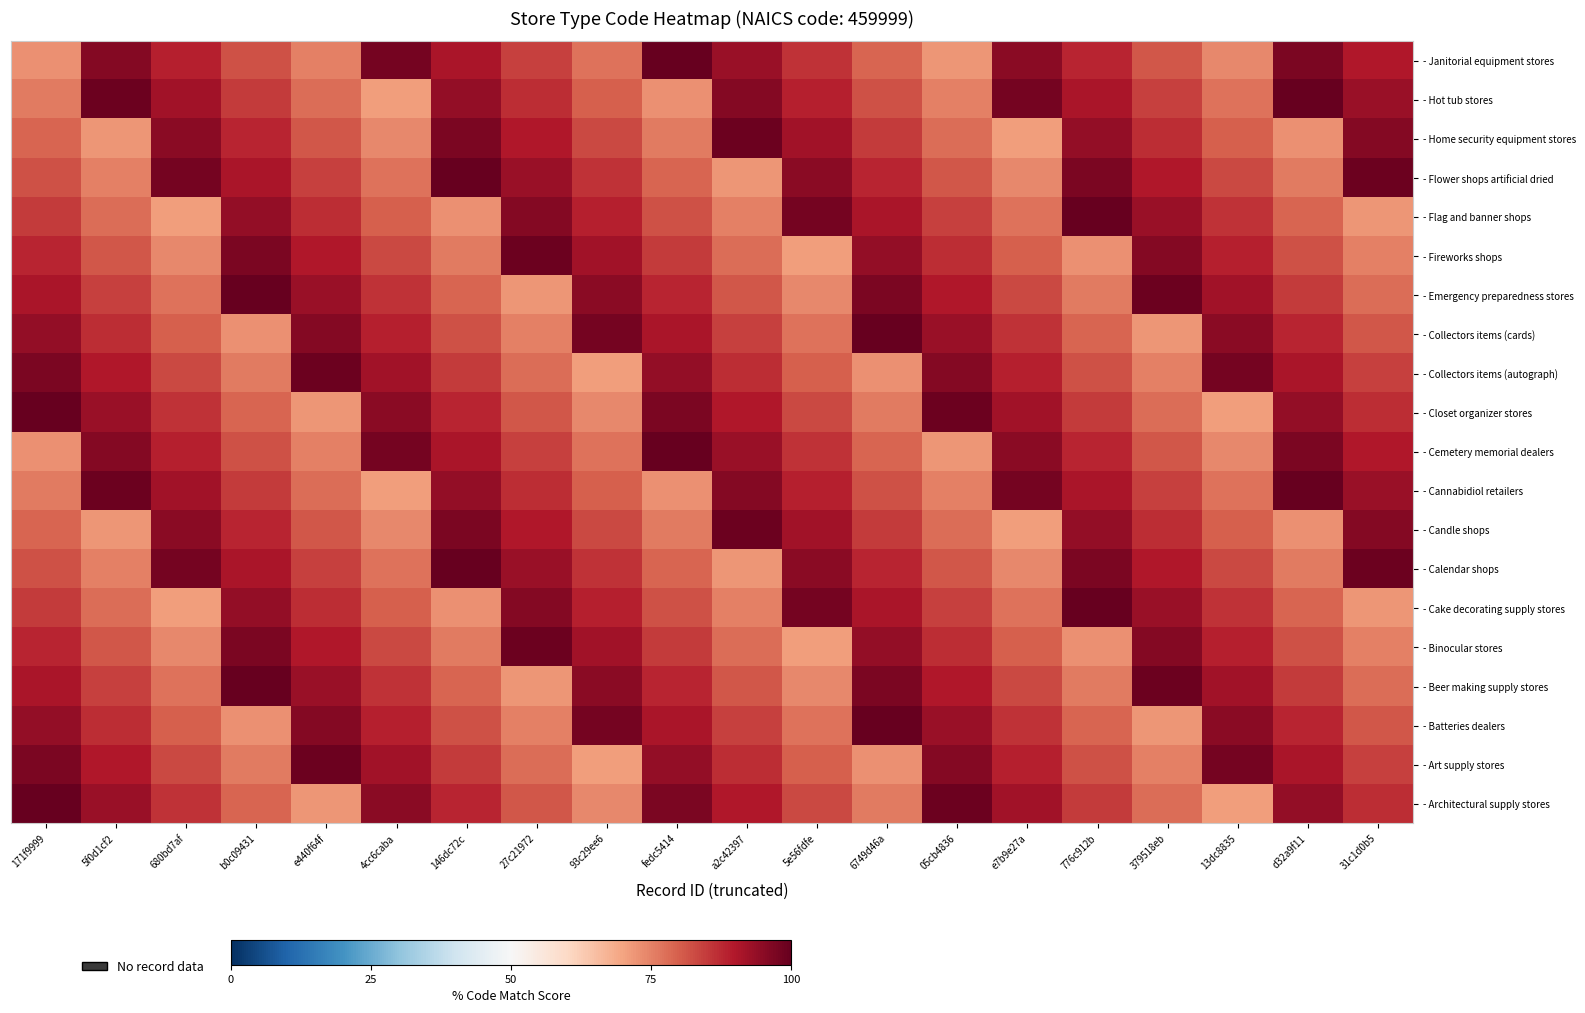

At which category is the sum across all series the highest?

171f9999